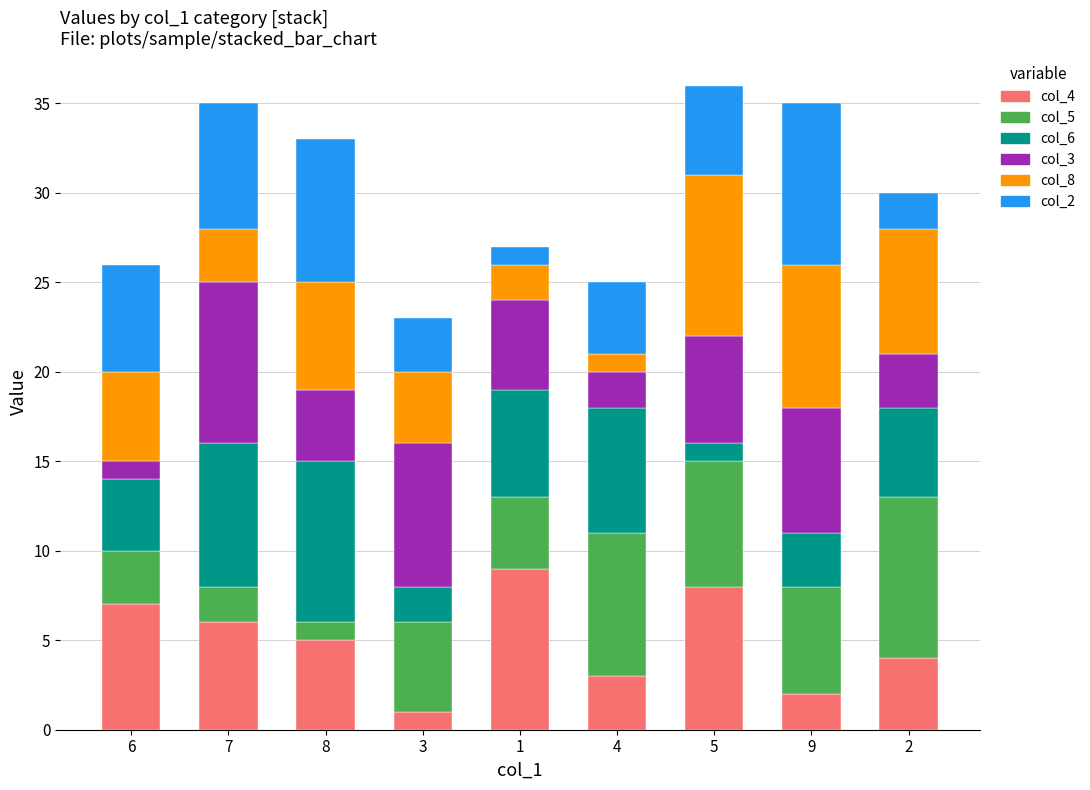

The value of col_4 at 4 is 3. True or false?

True